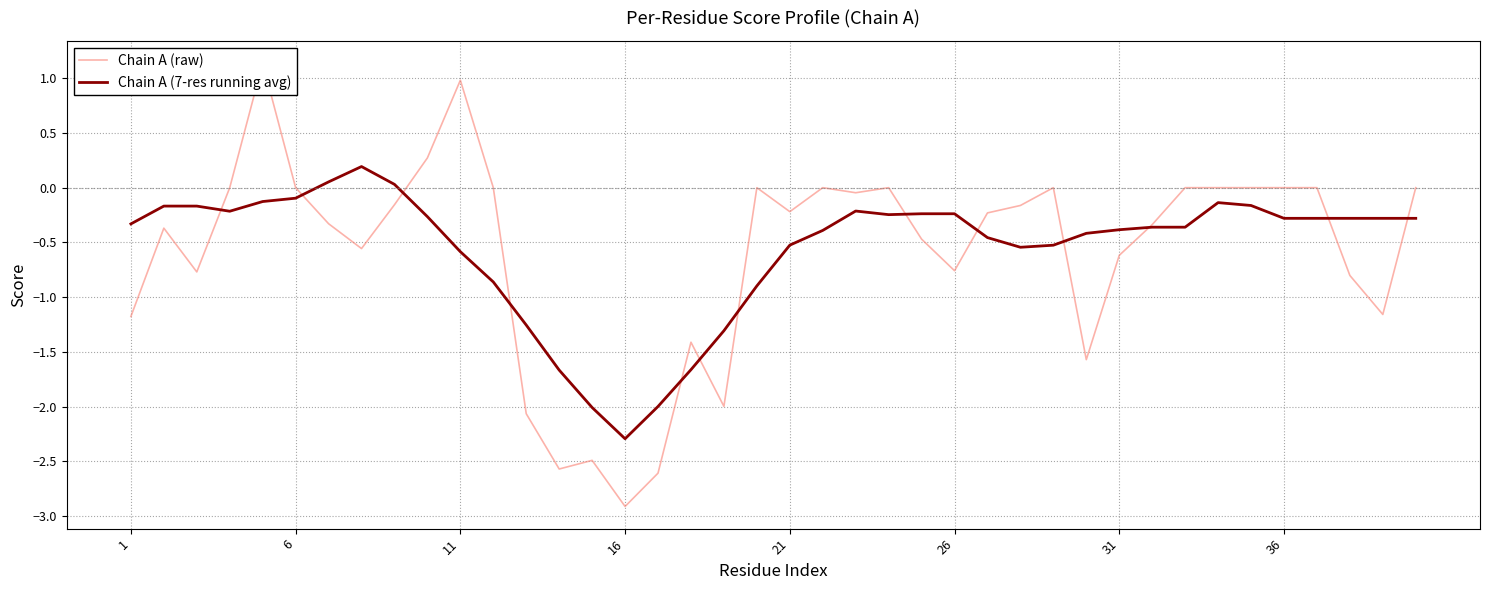

How many lines are shown in the chart?

2